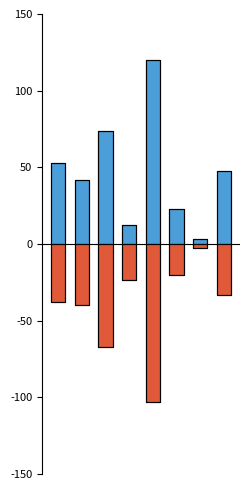

Rank the series by their maximum value, from highest to lowest.

平成25年, 平成24年